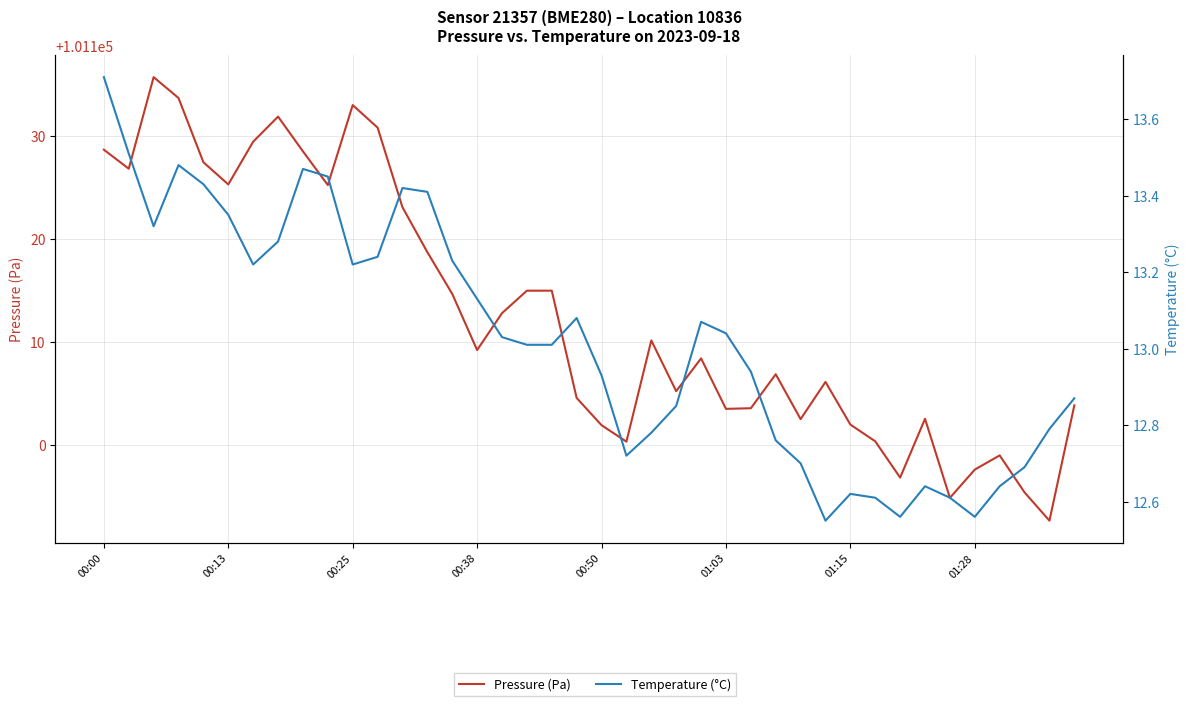

True or false: Pressure (Pa) and Temperature (°C) cross at least once.

False